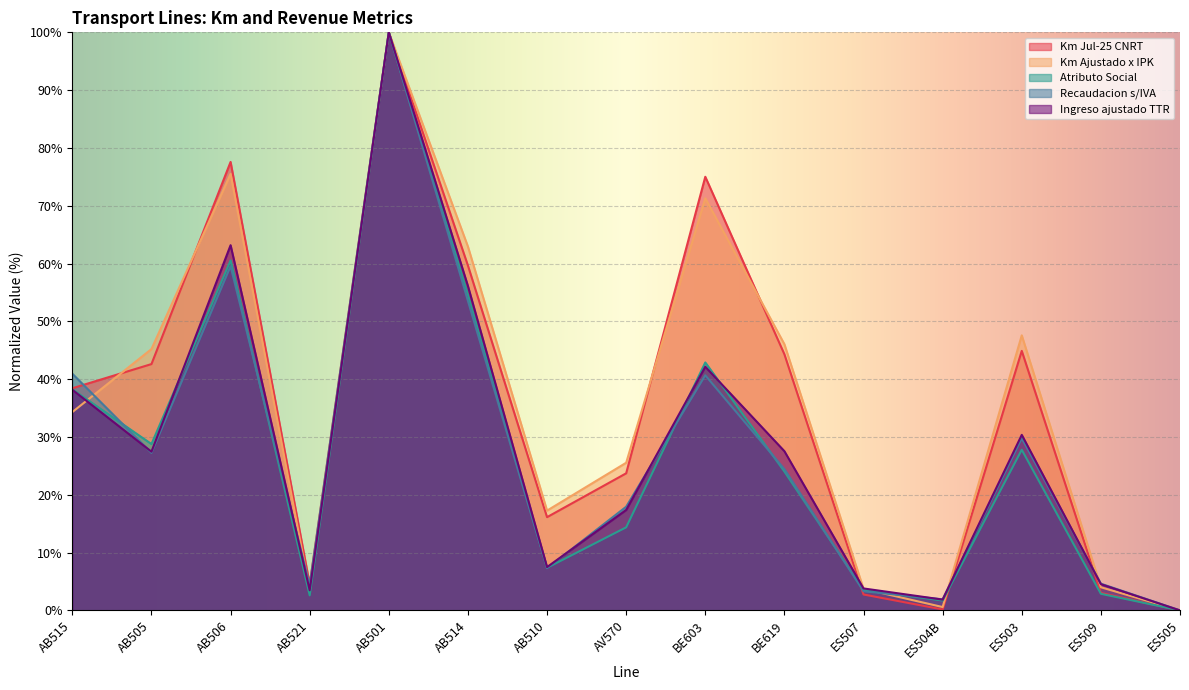

How many values in the Km Ajustado x IPK series exceed 34?

8